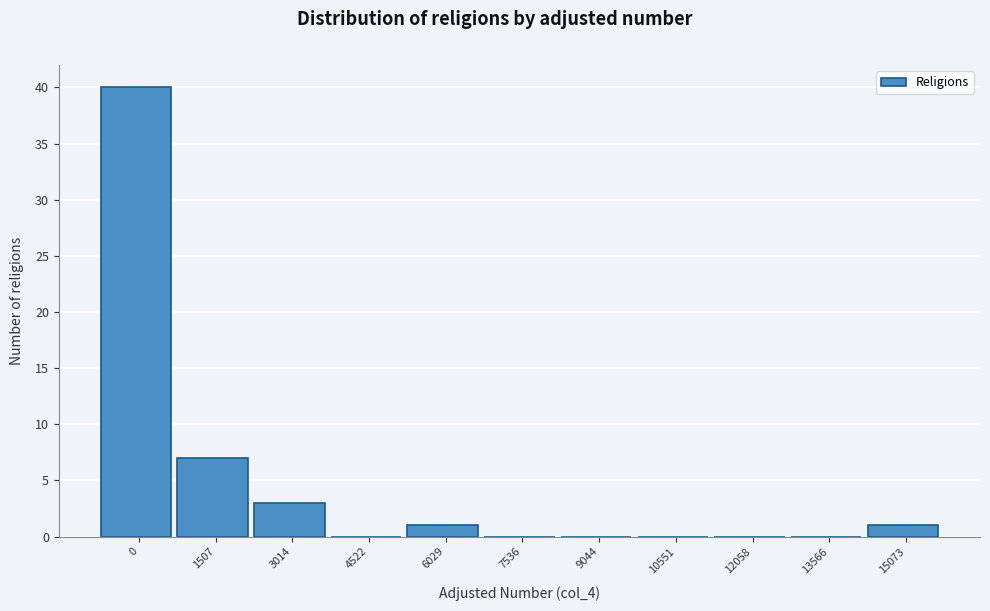

Reading left to right, list all the values displayed in this chart.

0=40	1507=7	3014=3	4522=0	6029=1	7536=0	9044=0	10551=0	12058=0	13566=0	15073=1